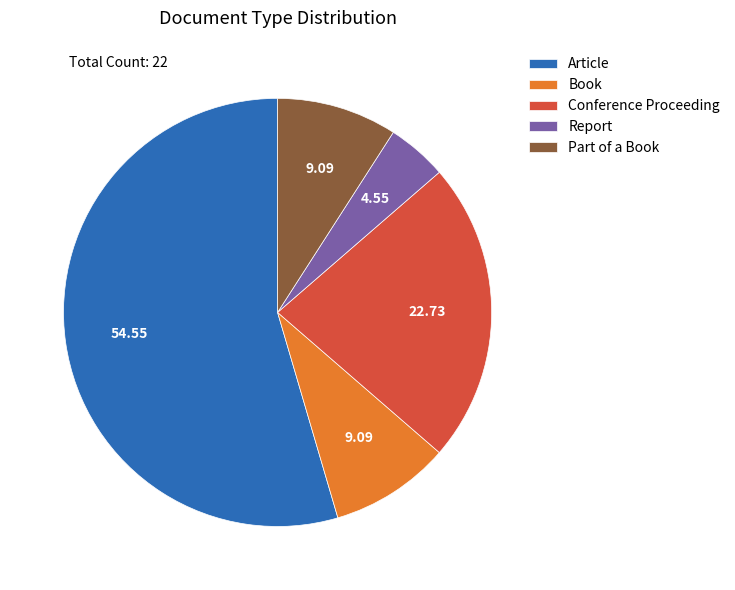

Is Part of a Book the majority of the pie?

No